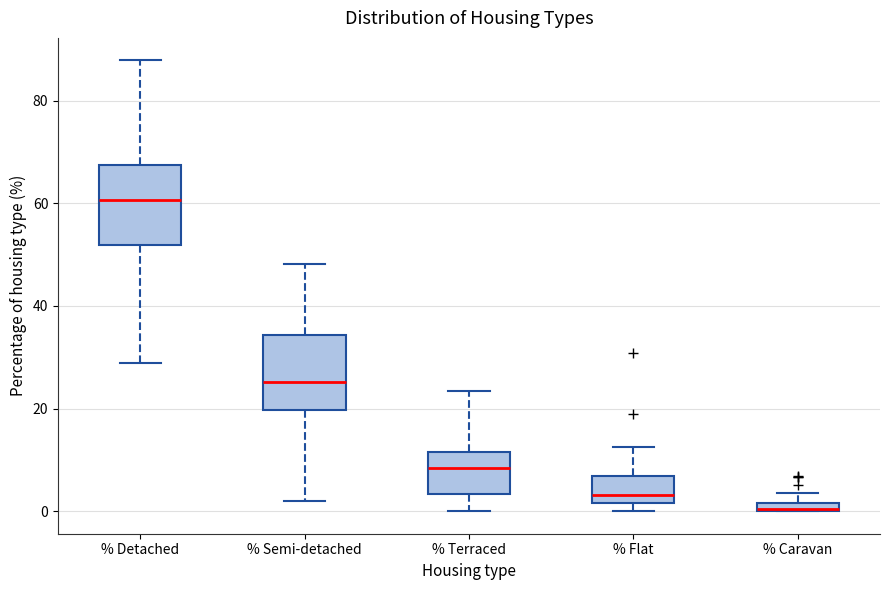

Where is the upper edge of the box for % Semi-detached on the y-axis? The values are not printed on the chart, so give them approximately, as read against the axis.

34